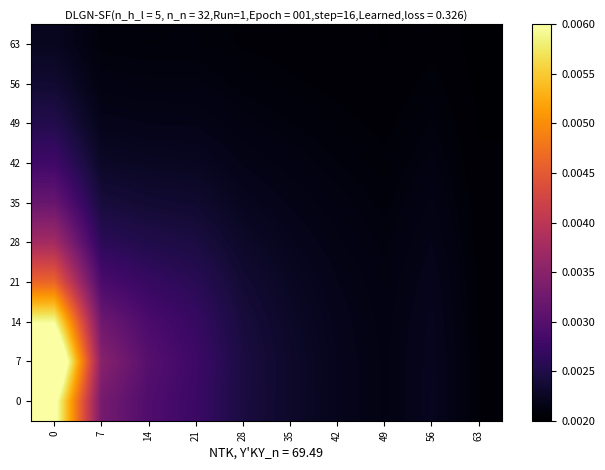

Reading left to right, list all the values displayed in this chart.

0: 0=0.0	7=0.0	14=0.0	21=0.0	28=0.0	35=0.0	42=0.0	49=0.0	56=0.0	63=0.0
7: 0=0.0	7=0.0	14=0.0	21=0.0	28=0.0	35=0.0	42=0.0	49=0.0	56=0.0	63=0.0
14: 0=0.0	7=0.0	14=0.0	21=0.0	28=0.0	35=0.0	42=0.0	49=0.0	56=0.0	63=0.0
21: 0=0.0	7=0.0	14=0.0	21=0.0	28=0.0	35=0.0	42=0.0	49=0.0	56=0.0	63=0.0
28: 0=0.0	7=0.0	14=0.0	21=0.0	28=0.0	35=0.0	42=0.0	49=0.0	56=0.0	63=0.0
35: 0=0.0	7=0.0	14=0.0	21=0.0	28=0.0	35=0.0	42=0.0	49=0.0	56=0.0	63=0.0
42: 0=0.0	7=0.0	14=0.0	21=0.0	28=0.0	35=0.0	42=0.0	49=0.0	56=0.0	63=0.0
49: 0=0.0	7=0.0	14=0.0	21=0.0	28=0.0	35=0.0	42=0.0	49=0.0	56=0.0	63=0.0
56: 0=0.0	7=0.0	14=0.0	21=0.0	28=0.0	35=0.0	42=0.0	49=0.0	56=0.0	63=0.0
63: 0=0.0	7=0.0	14=0.0	21=0.0	28=0.0	35=0.0	42=0.0	49=0.0	56=0.0	63=0.0